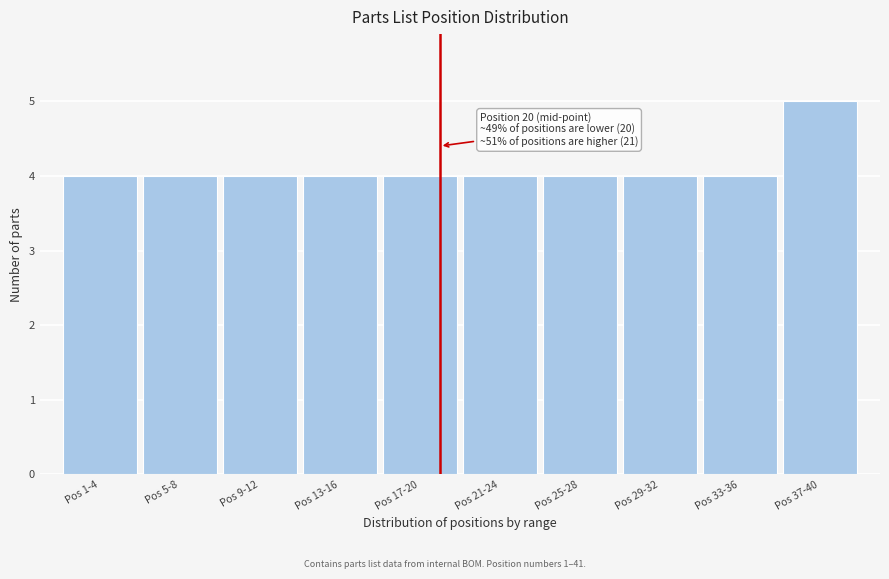

Reading right to left, list all the values displayed in this chart.

Pos 37-40=5	Pos 33-36=4	Pos 29-32=4	Pos 25-28=4	Pos 21-24=4	Pos 17-20=4	Pos 13-16=4	Pos 9-12=4	Pos 5-8=4	Pos 1-4=4